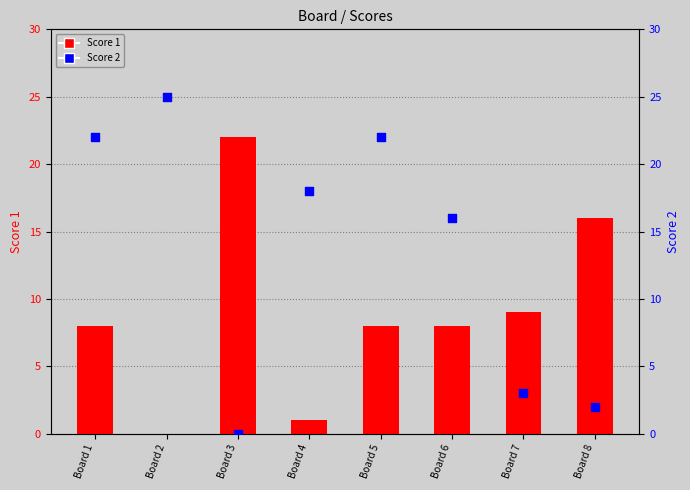

Which series has the largest total across all categories?

Score 2